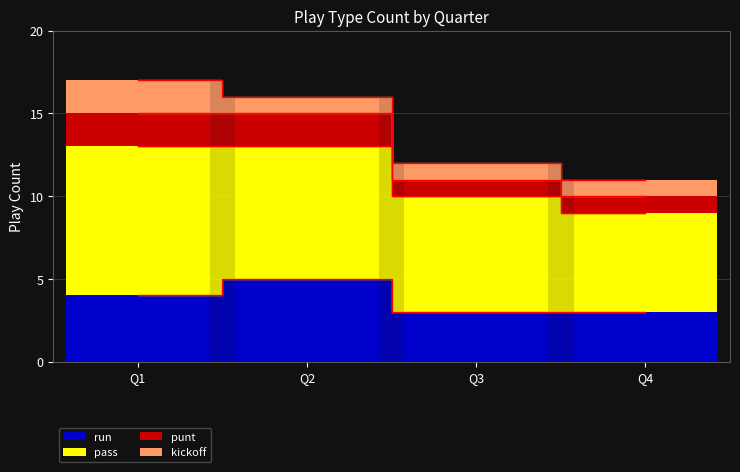

At Q2, list the series in order from largest to smallest.

pass, run, punt, kickoff